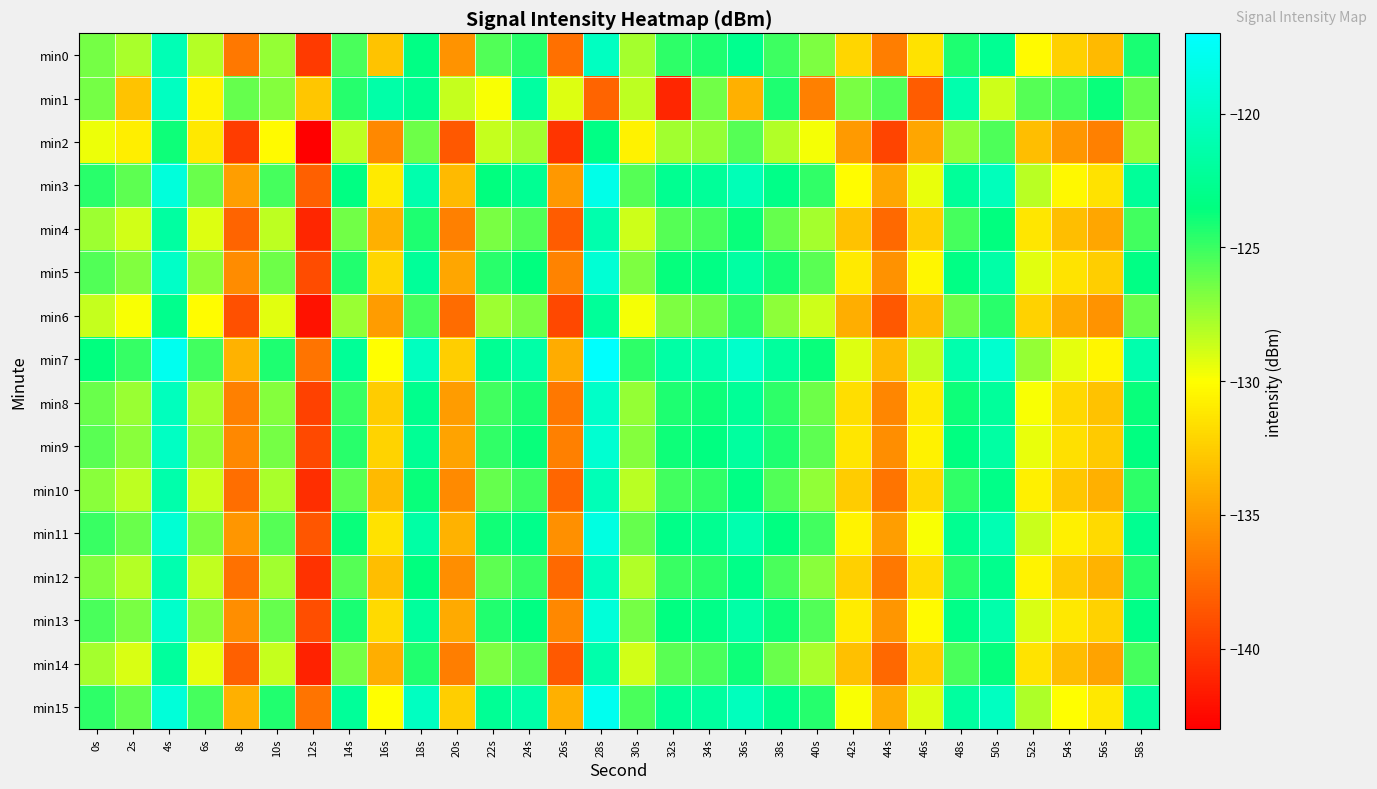

Rank the series at 8s from highest to lowest value.

min1, min7, min15, min3, min11, min13, min5, min9, min8, min0, min12, min10, min4, min14, min6, min2